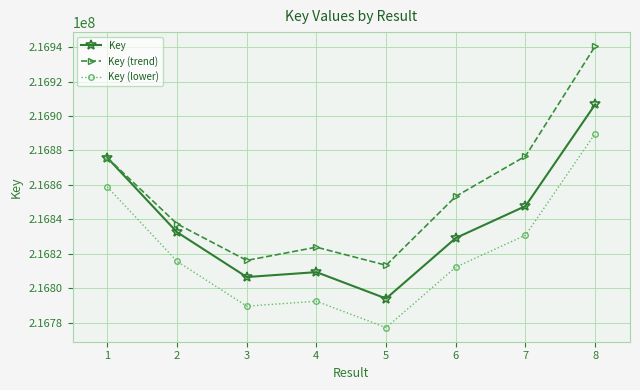

Reading left to right, transcribe all the data shown in this chart.

Key: 1=216875726.0	2=216832557.0	3=216806545.0	4=216809391.0	5=216794071.0	6=216829195.0	7=216847722.0	8=216906714.0
Key (trend): 1=216875726.0	2=216837384.6	3=216816200.1	4=216823873.7	5=216813381.2	6=216853332.8	7=216876687.3	8=216940506.9
Key (lower): 1=216858829.6	2=216815660.6	3=216789648.6	4=216792494.6	5=216777174.6	6=216812298.6	7=216830825.6	8=216889817.6